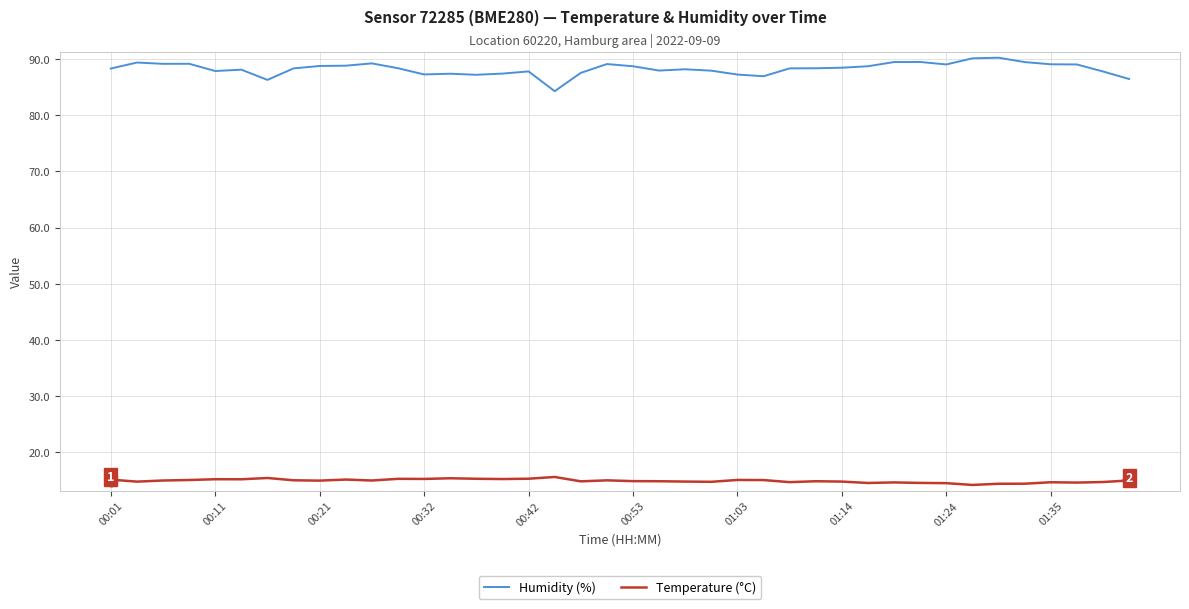

Which series has the largest total across all categories?

Humidity (%)